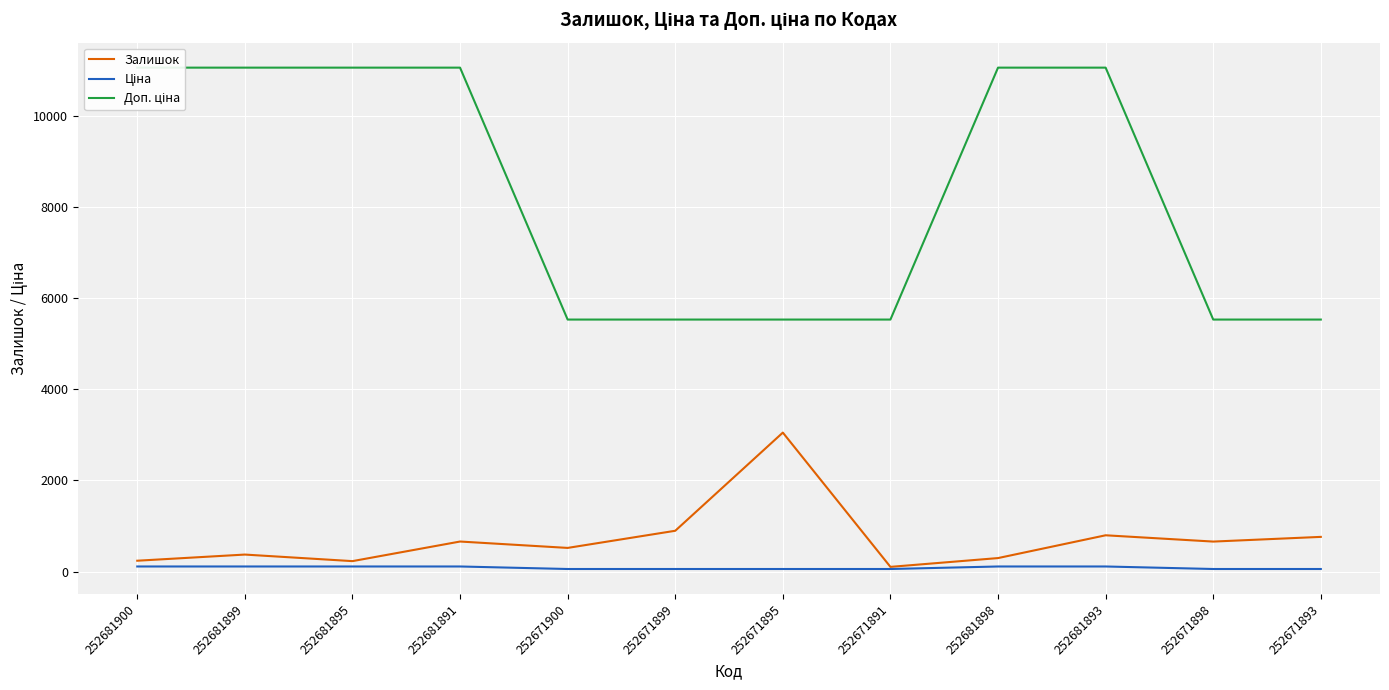

How many values in the Залишок series are below 657?

6